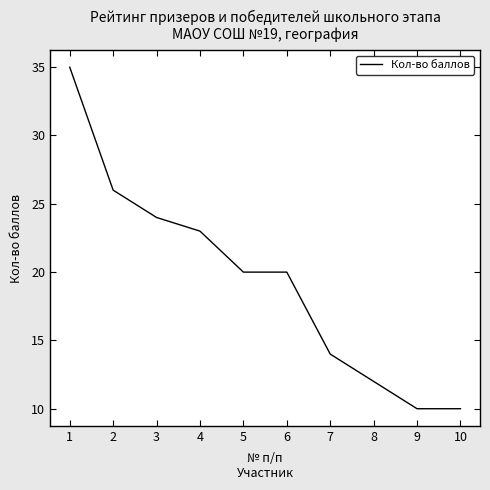

What is the minimum value shown in the chart?

10